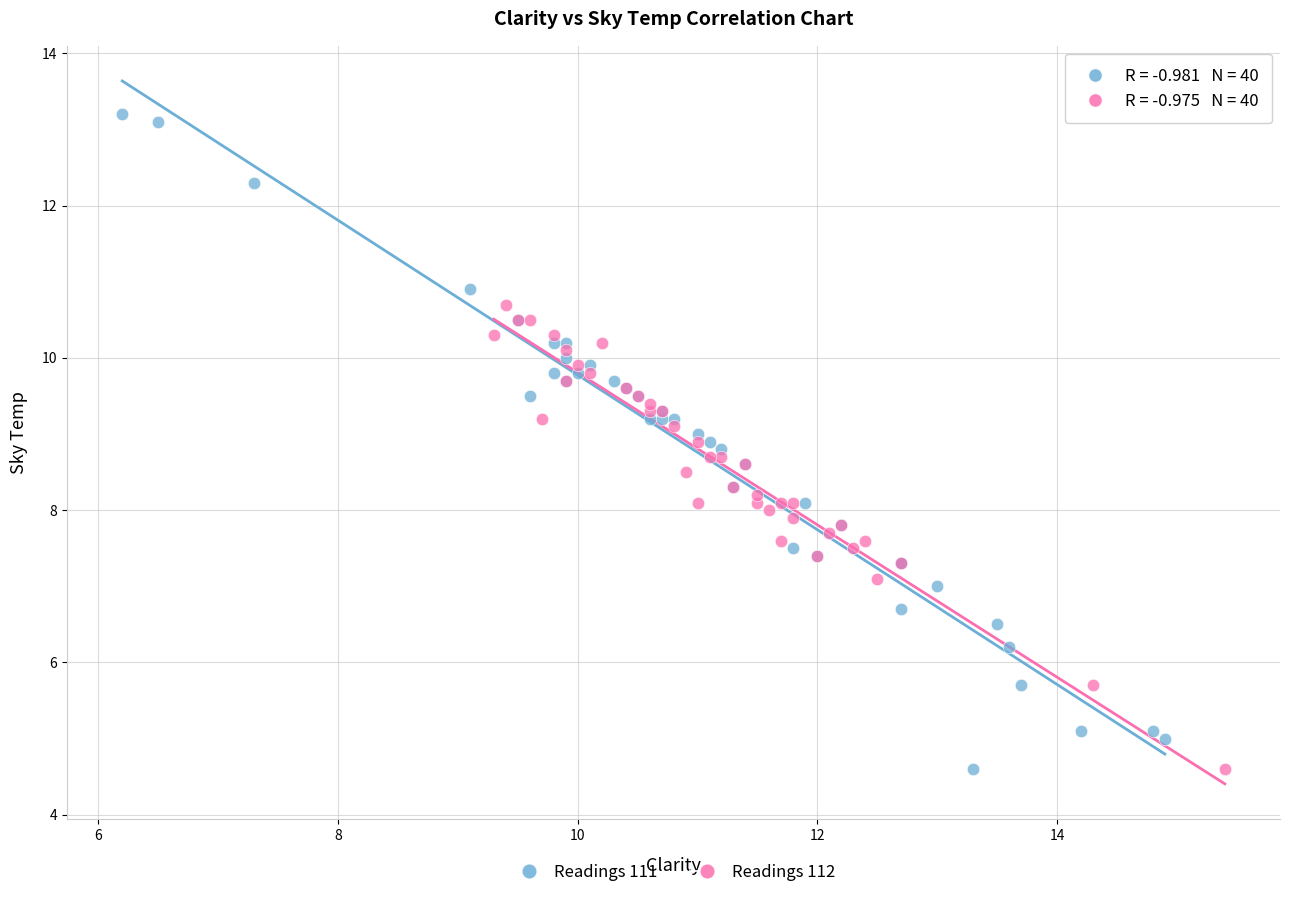

Which series reaches the maximum Y coordinate?

Readings 111